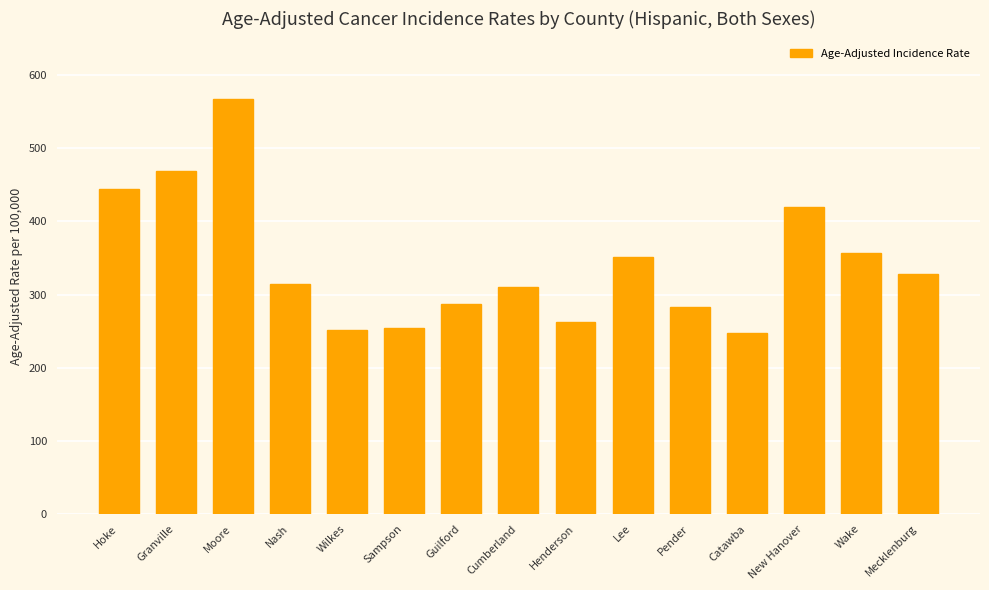

What is the greatest value displayed?

568.0